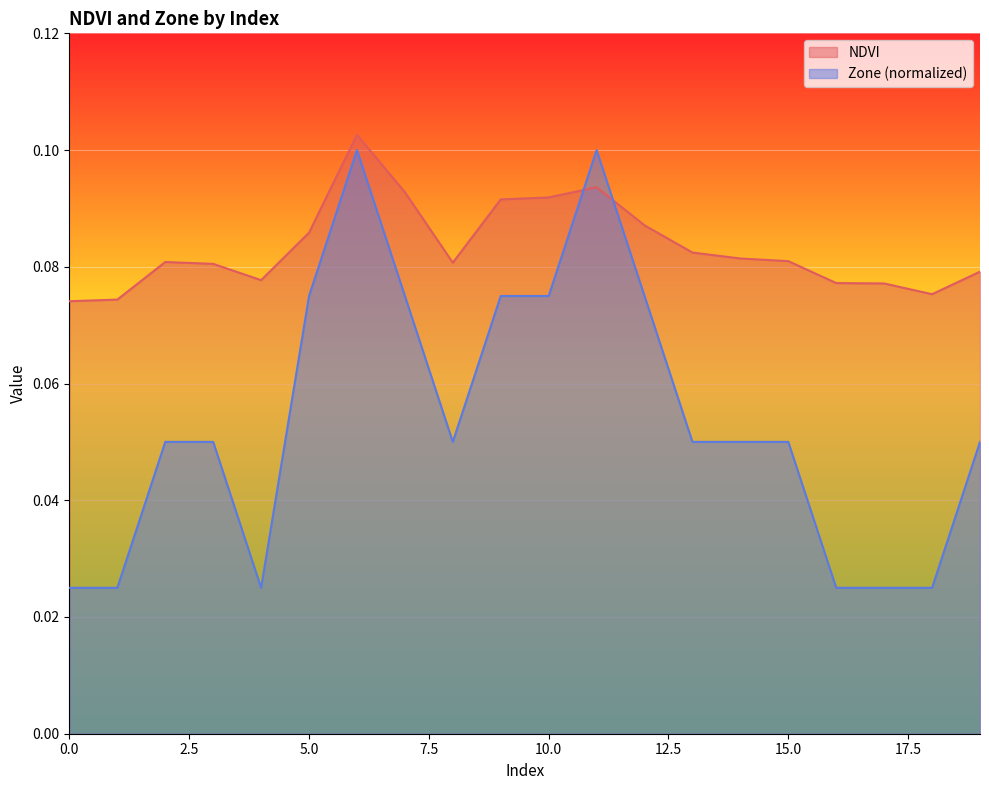

At how many categories does at least one series exceed 0?

20